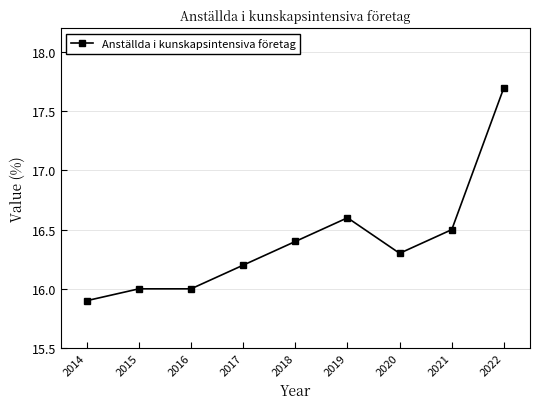

Reading left to right, transcribe all the data shown in this chart.

2014=15.9	2015=16.0	2016=16.0	2017=16.2	2018=16.4	2019=16.6	2020=16.3	2021=16.5	2022=17.7